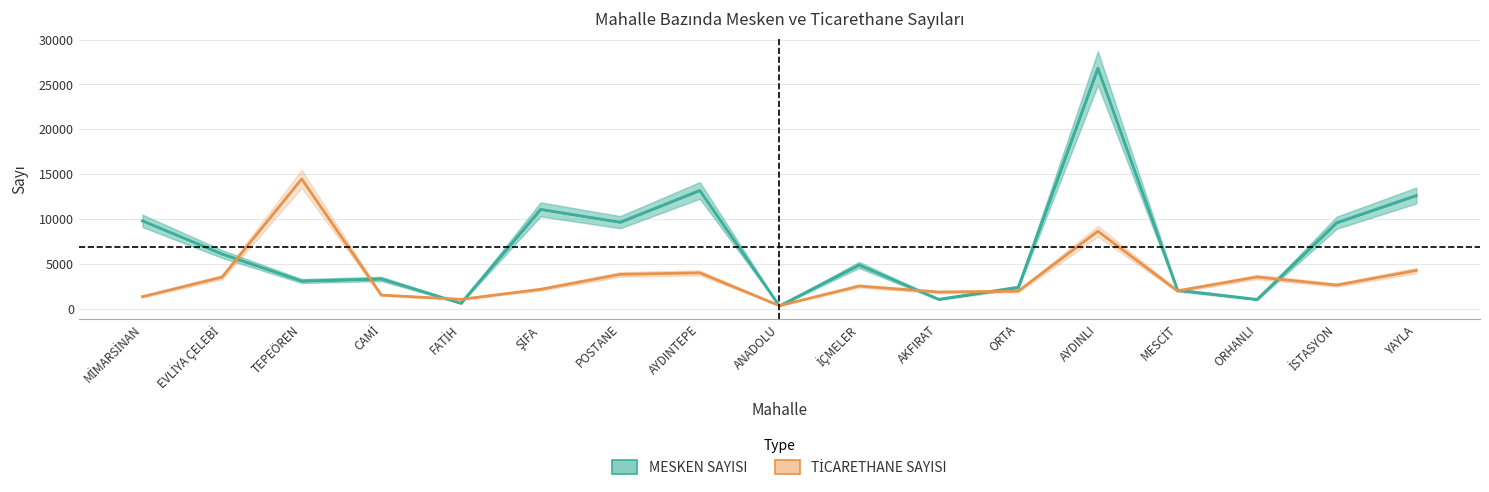

List the series in order of their overall mean, highest first.

MESKEN SAYISI, TİCARETHANE SAYISI